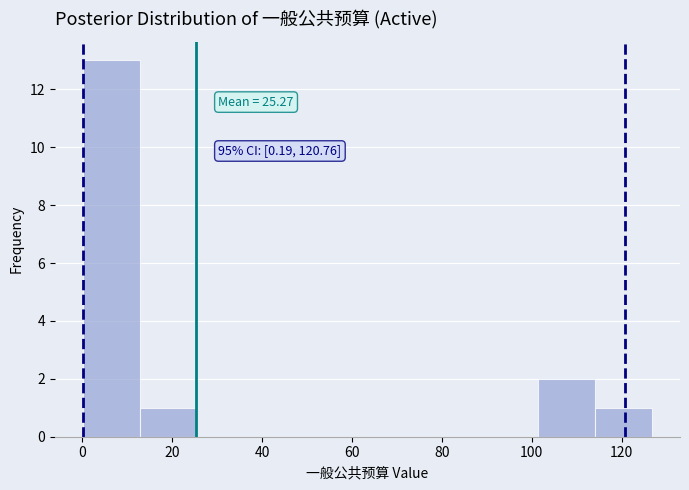

Over which range of the x-axis is the bar tallest?

0 to 12